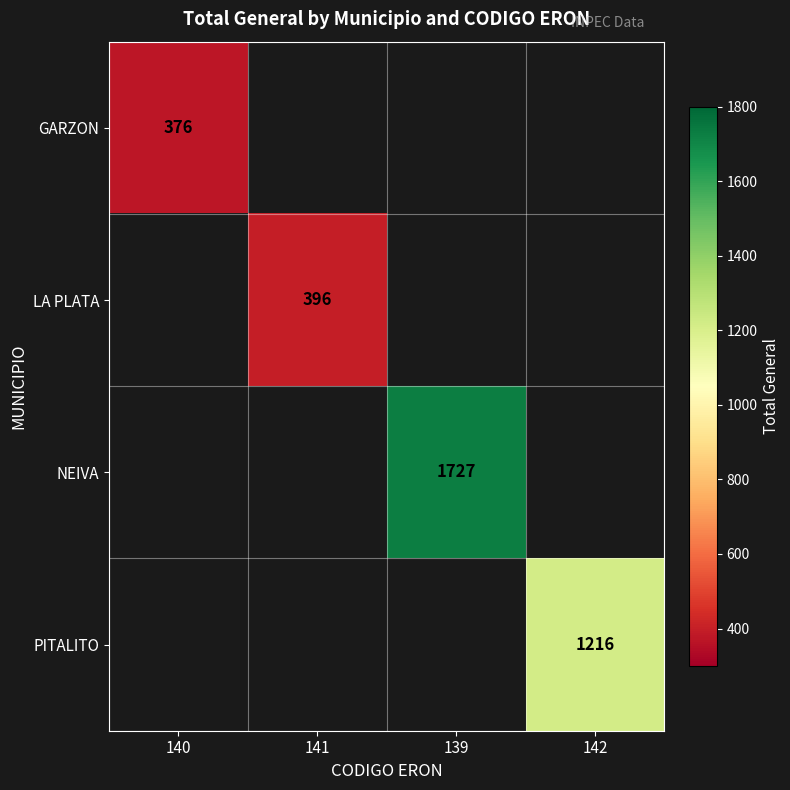

True or false: NEIVA has a value of 1152 at 139.

False